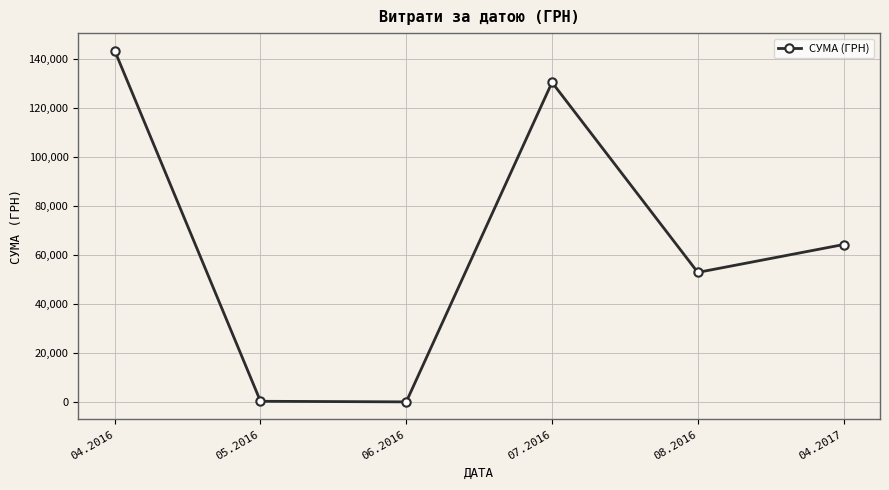

Is it true that the value at 06.2016 is 176.0?

True